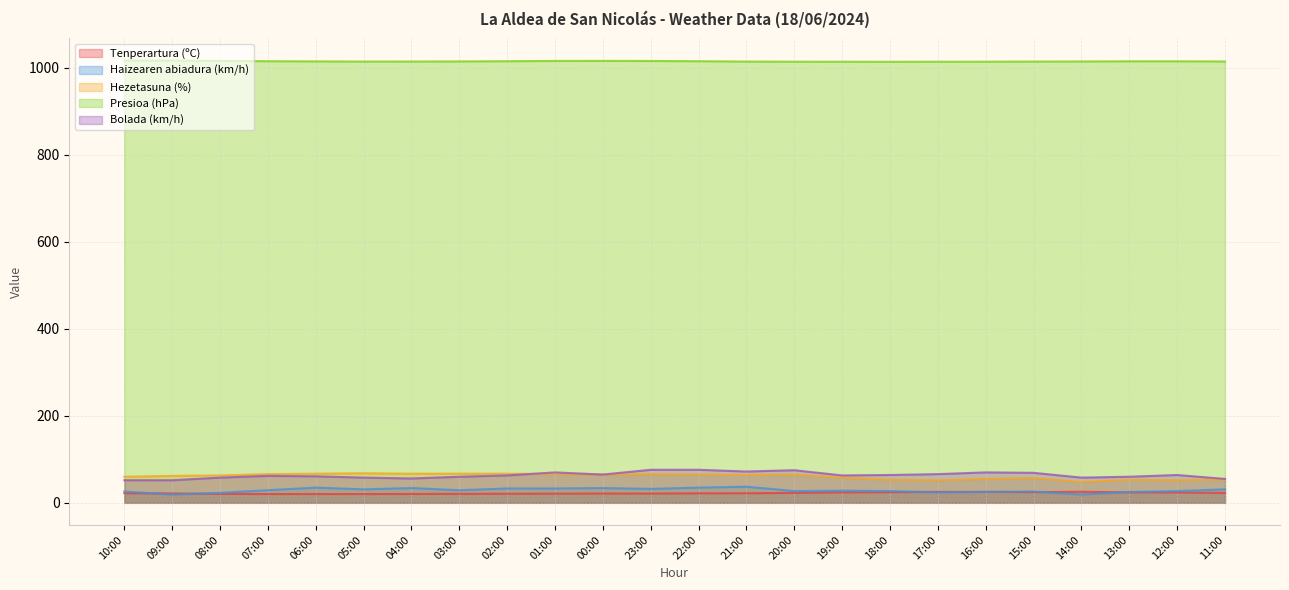

Count the number of data series in this chart.

5